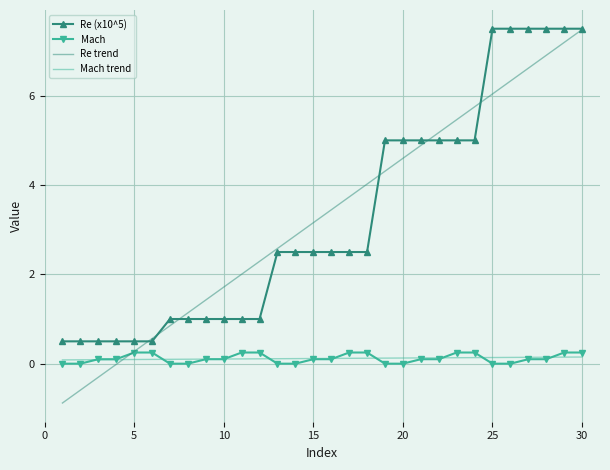

True or false: Mach has more than 1 points higher than both neighbors.

False